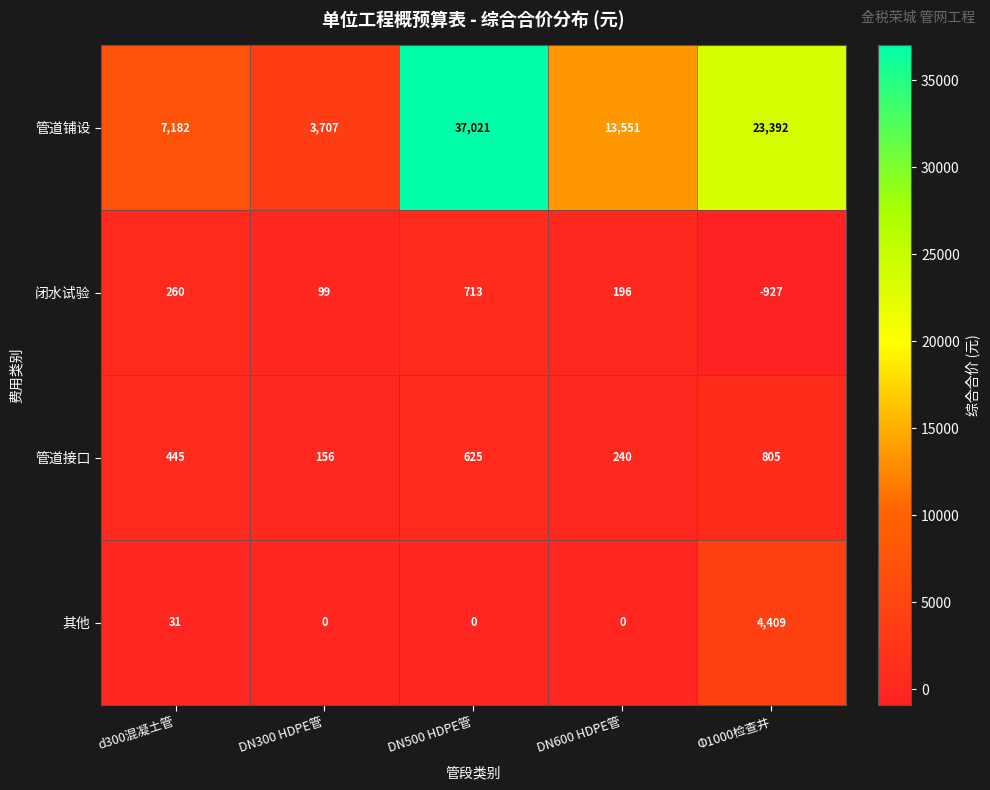

What is the maximum value shown in the chart?

37021